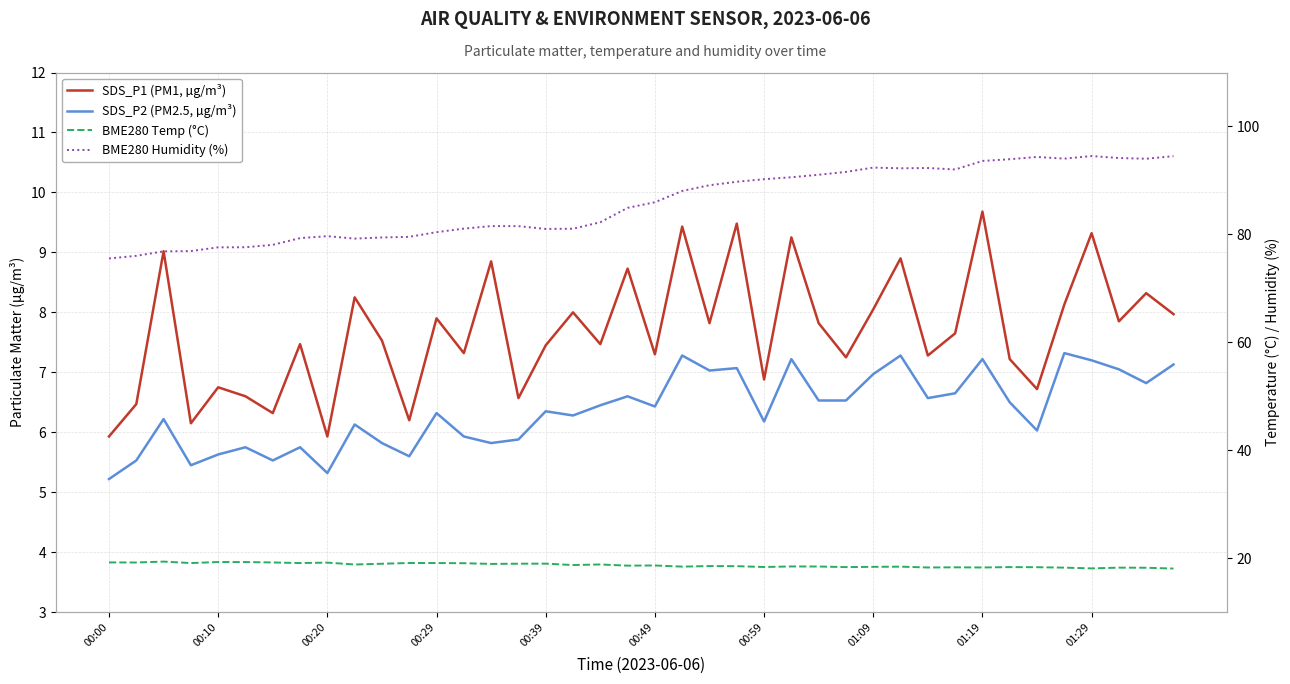

Reading left to right, what are all the values shown in this chart?

SDS_P1 (PM1, µg/m³): 5.9	6.5	9.0	6.2	6.8	6.6	6.3	7.5	5.9	8.2	7.5	6.2	7.9	7.3	8.8	6.6	7.5	8.0	7.5	8.7	7.3	9.4	7.8	9.5	6.9	9.2	7.8	7.2	8.1	8.9	7.3	7.7	9.7	7.2	6.7	8.1	9.3	7.8	8.3	8.0
SDS_P2 (PM2.5, µg/m³): 5.2	5.5	6.2	5.5	5.6	5.8	5.5	5.8	5.3	6.1	5.8	5.6	6.3	5.9	5.8	5.9	6.3	6.3	6.5	6.6	6.4	7.3	7.0	7.1	6.2	7.2	6.5	6.5	7.0	7.3	6.6	6.7	7.2	6.5	6.0	7.3	7.2	7.0	6.8	7.1
BME280 Temp (°C): 19.2	19.2	19.4	19.1	19.3	19.3	19.2	19.1	19.2	18.8	19.0	19.1	19.1	19.1	18.9	19.0	19.0	18.7	18.8	18.6	18.6	18.4	18.5	18.5	18.4	18.5	18.5	18.4	18.4	18.4	18.3	18.3	18.3	18.4	18.3	18.2	18.1	18.2	18.2	18.1
BME280 Humidity (%): 75.5	76.0	76.9	76.9	77.6	77.6	78.1	79.3	79.7	79.2	79.4	79.5	80.4	81.1	81.5	81.5	81.0	81.0	82.2	84.9	86.0	88.0	89.1	89.8	90.2	90.6	91.0	91.6	92.4	92.2	92.3	92.0	93.6	93.9	94.3	94.0	94.5	94.2	94.0	94.5